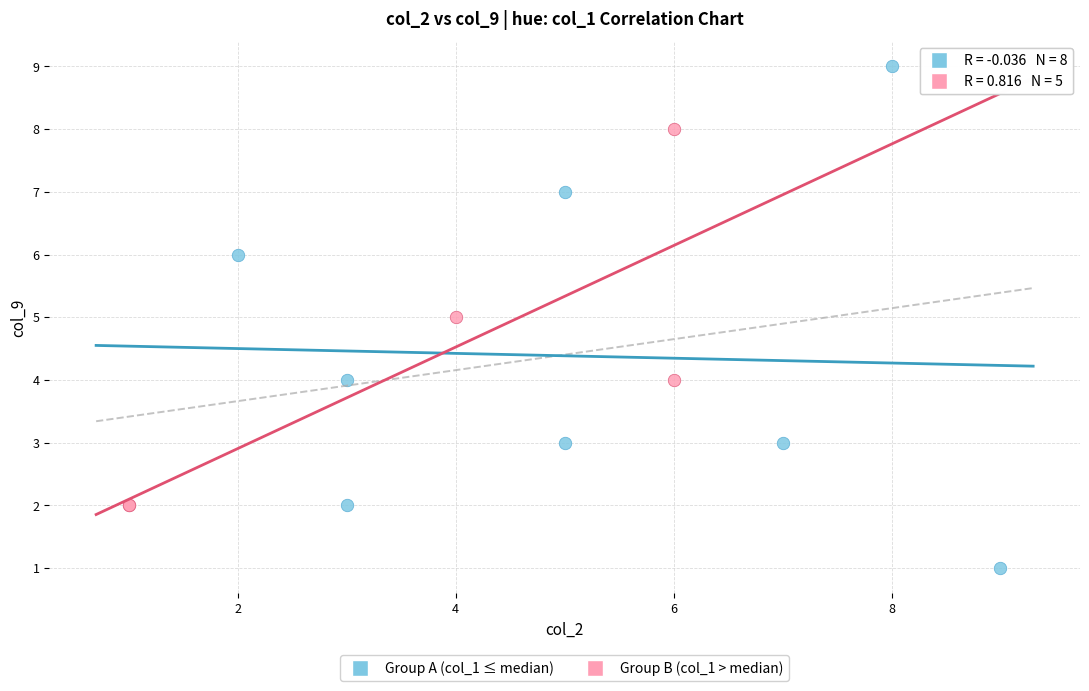

Which series has the largest Y range (max minus min)?

Group A (col_1 ≤ median)